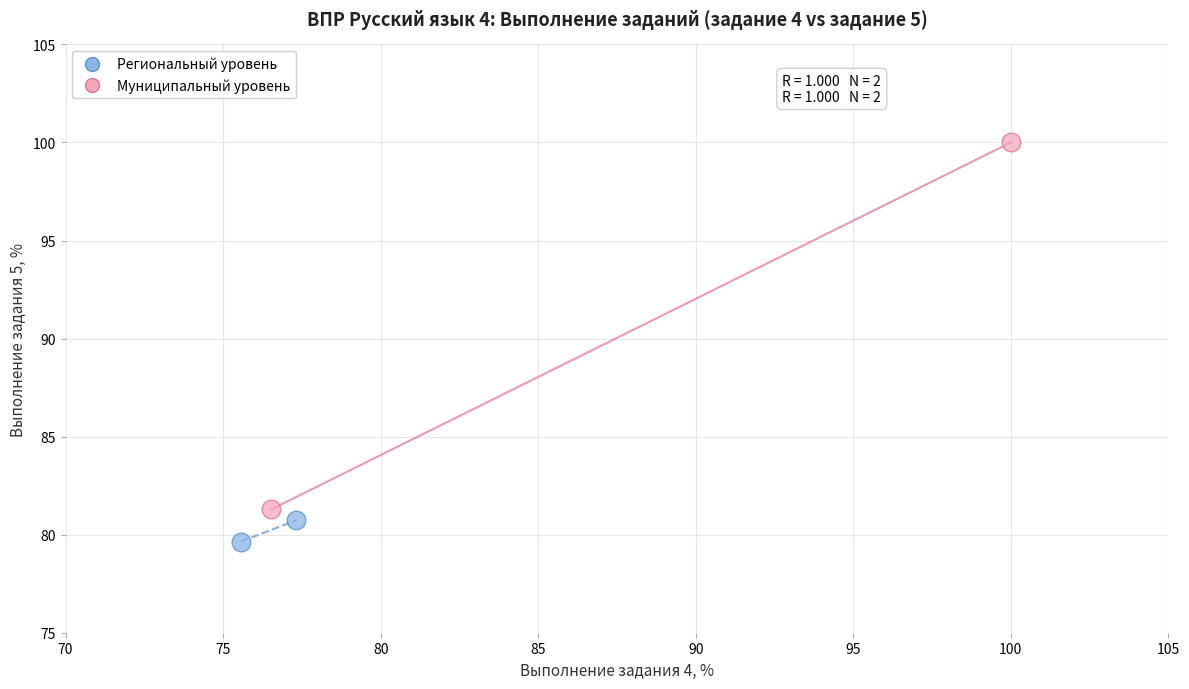

Which series contains the highest Y value?

Муниципальный уровень